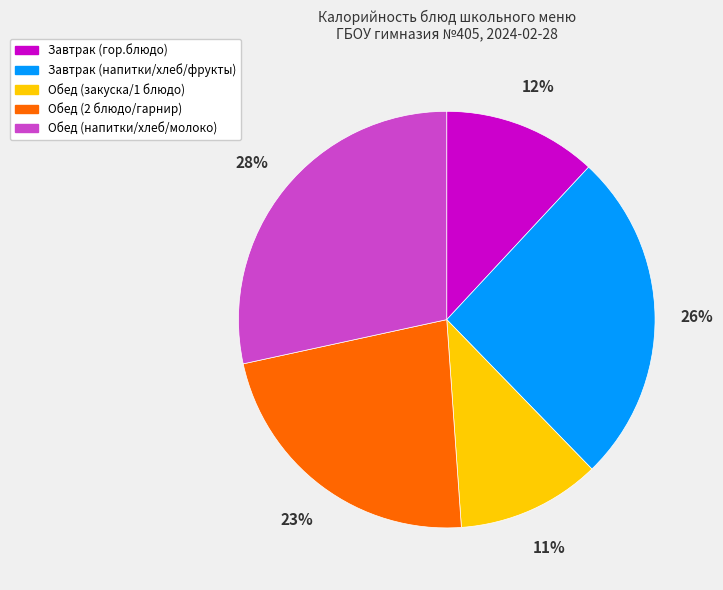

How many segments does this pie chart have?

5